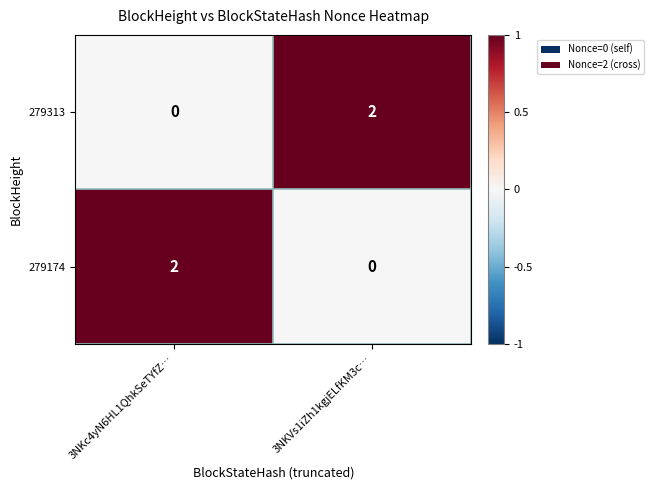

Rank the series at 3NKc4yN6HL1QhkSeTYfZ… from lowest to highest value.

279313, 279174